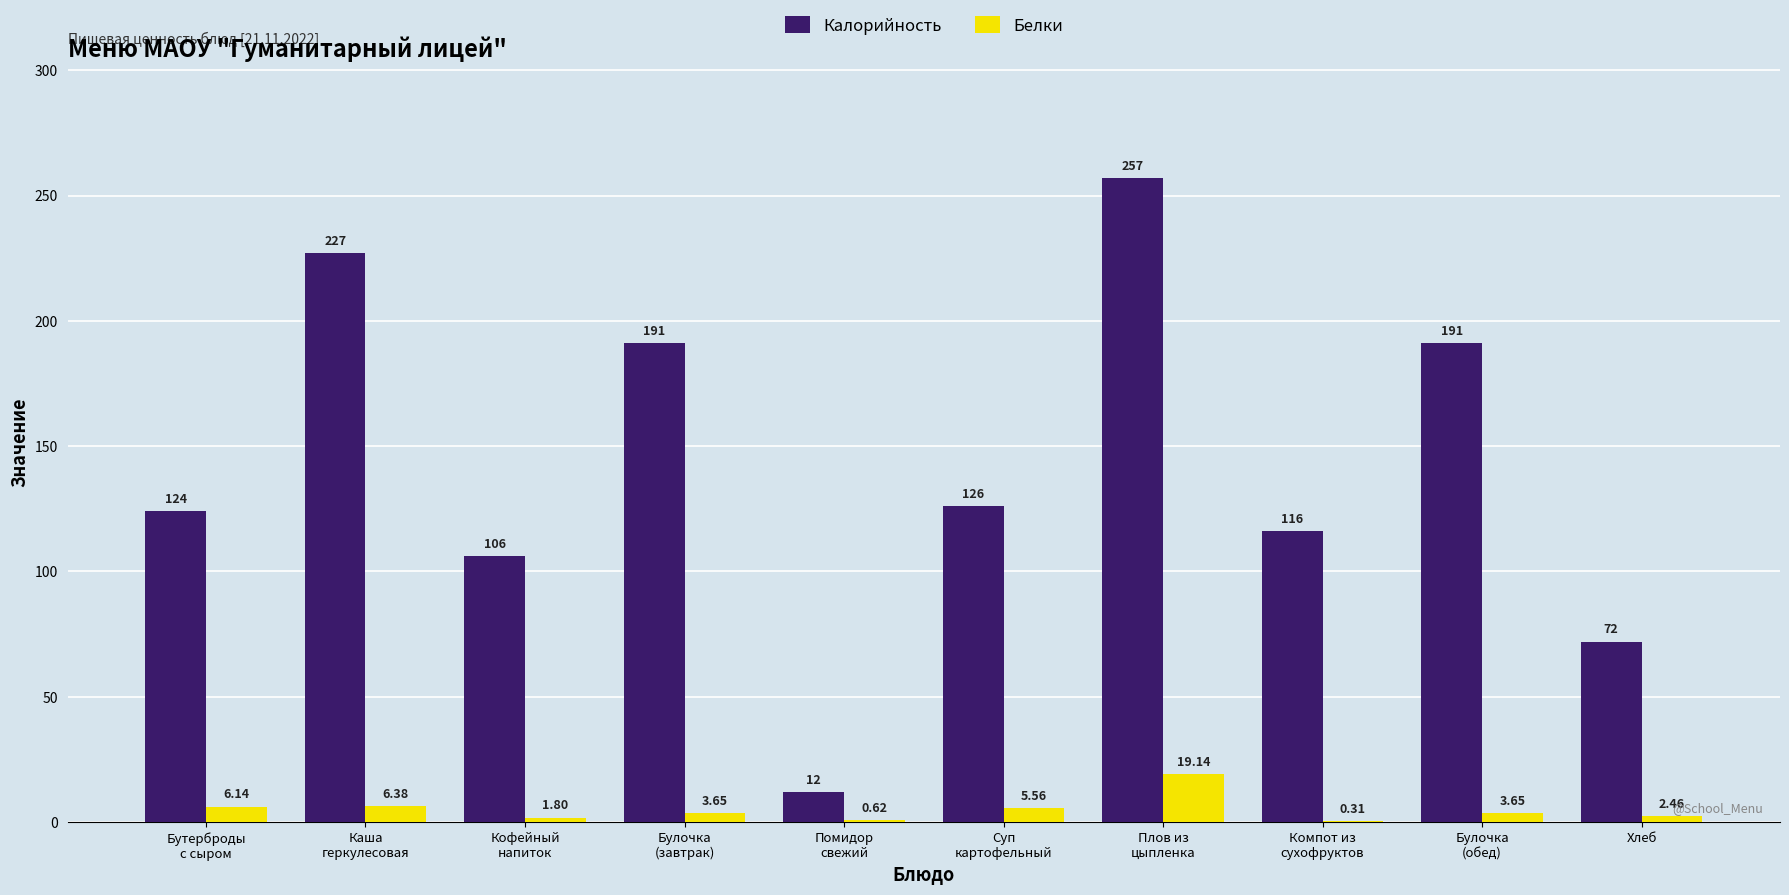

Which series has the largest total across all categories?

Калорийность